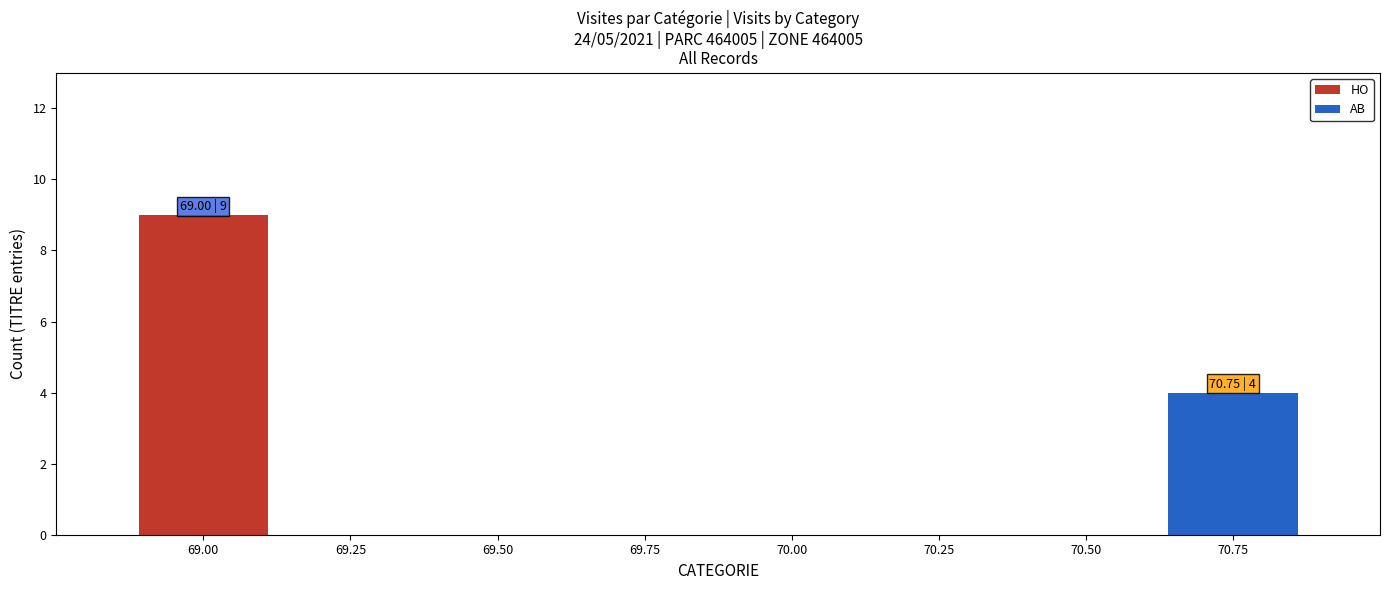

Rank the series by their average value, from highest to lowest.

HO, AB